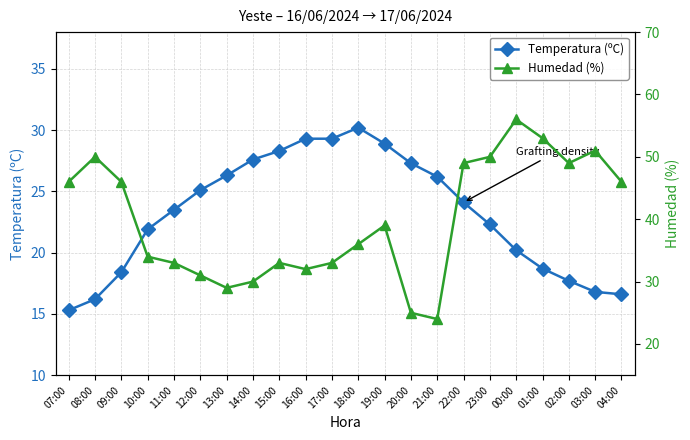

Where is the first local maximum for Temperatura (ºC)?

18:00